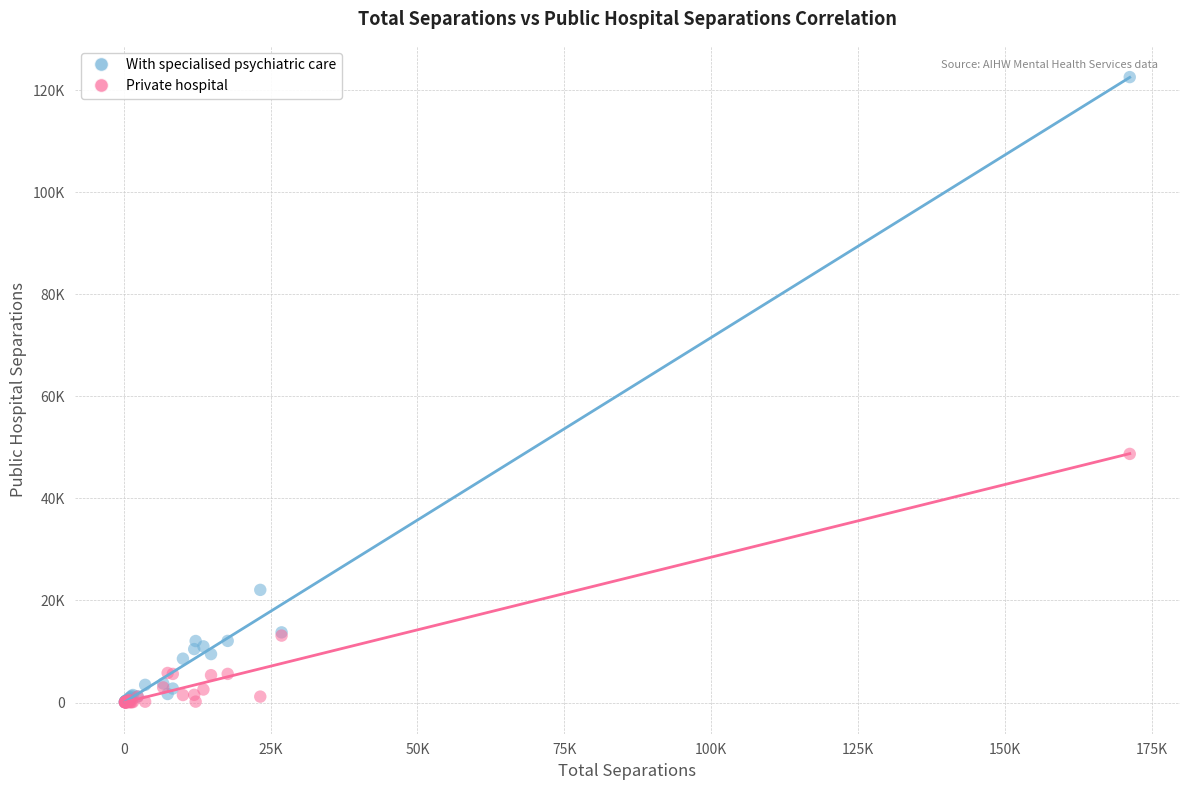

What are all the series names shown in the legend?

With specialised psychiatric care, Private hospital